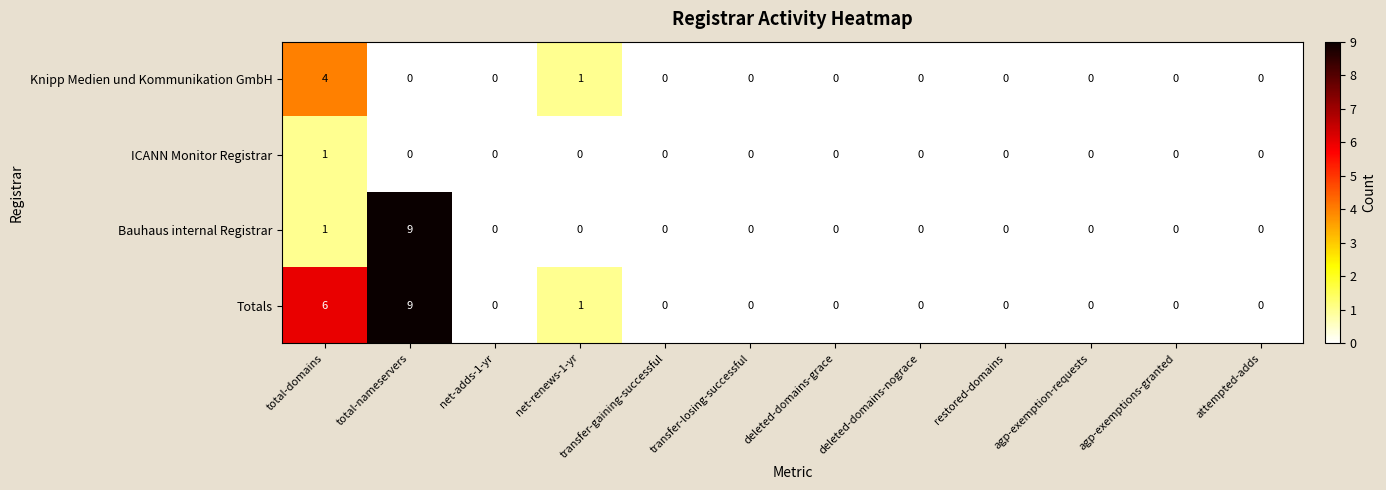

Which series has the largest total across all categories?

Totals